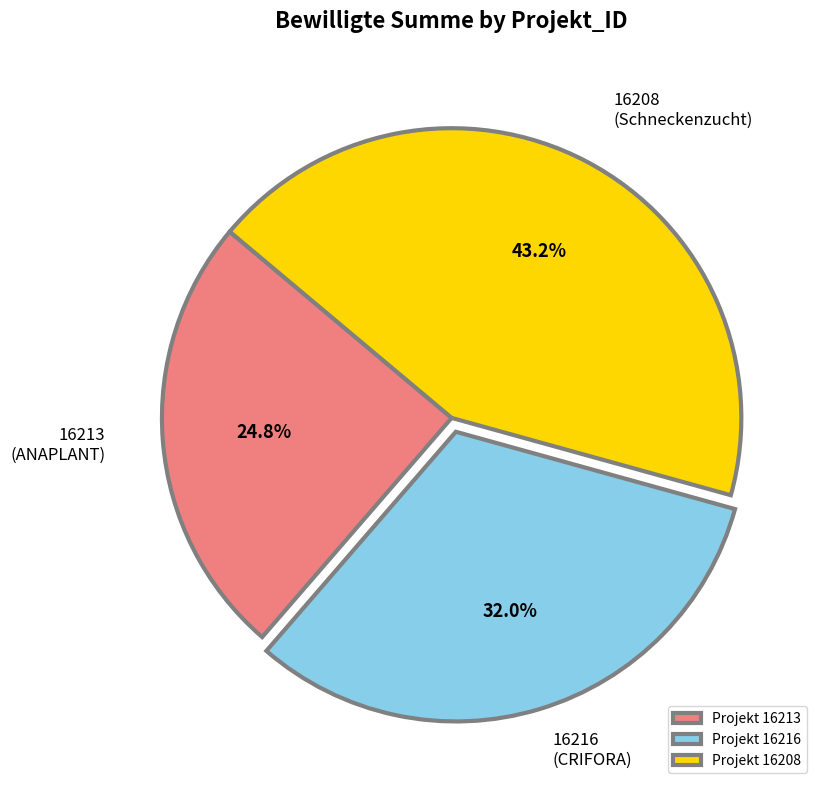

How much of the chart is everything except Projekt 16213?

75.2%